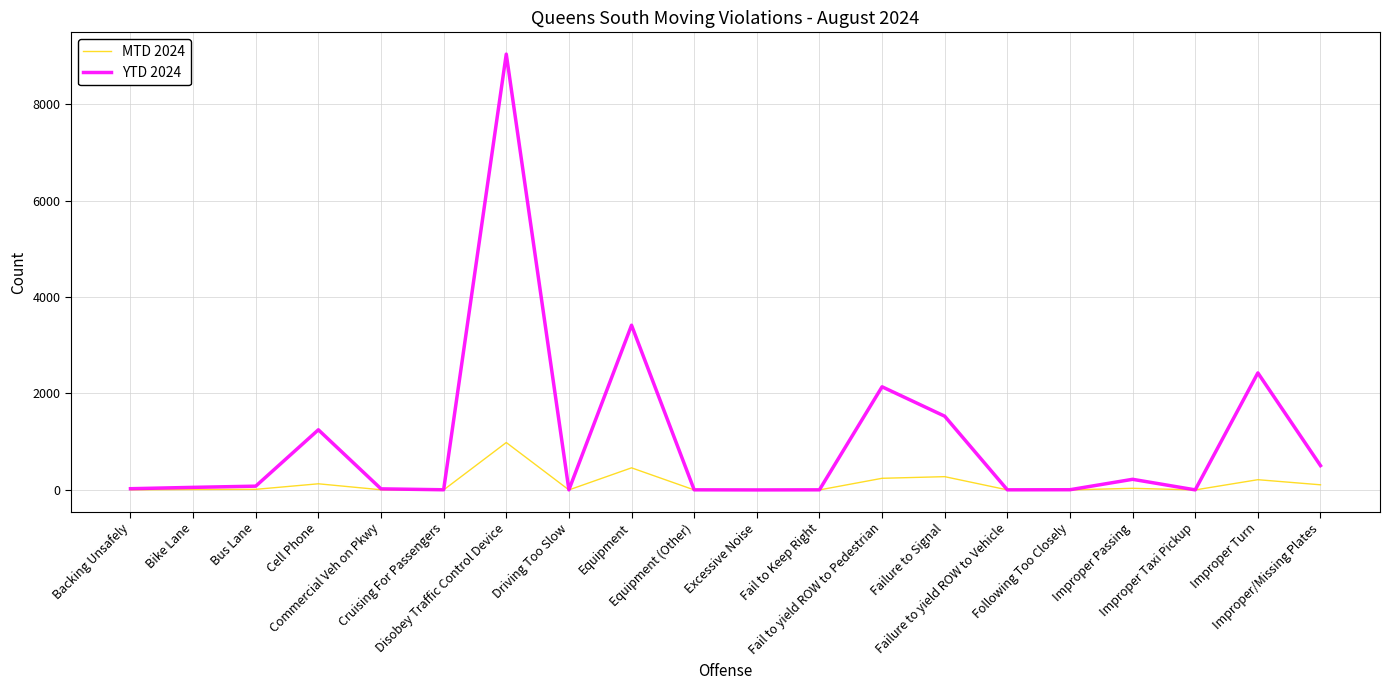

What is the highest value of the MTD 2024 series?

983